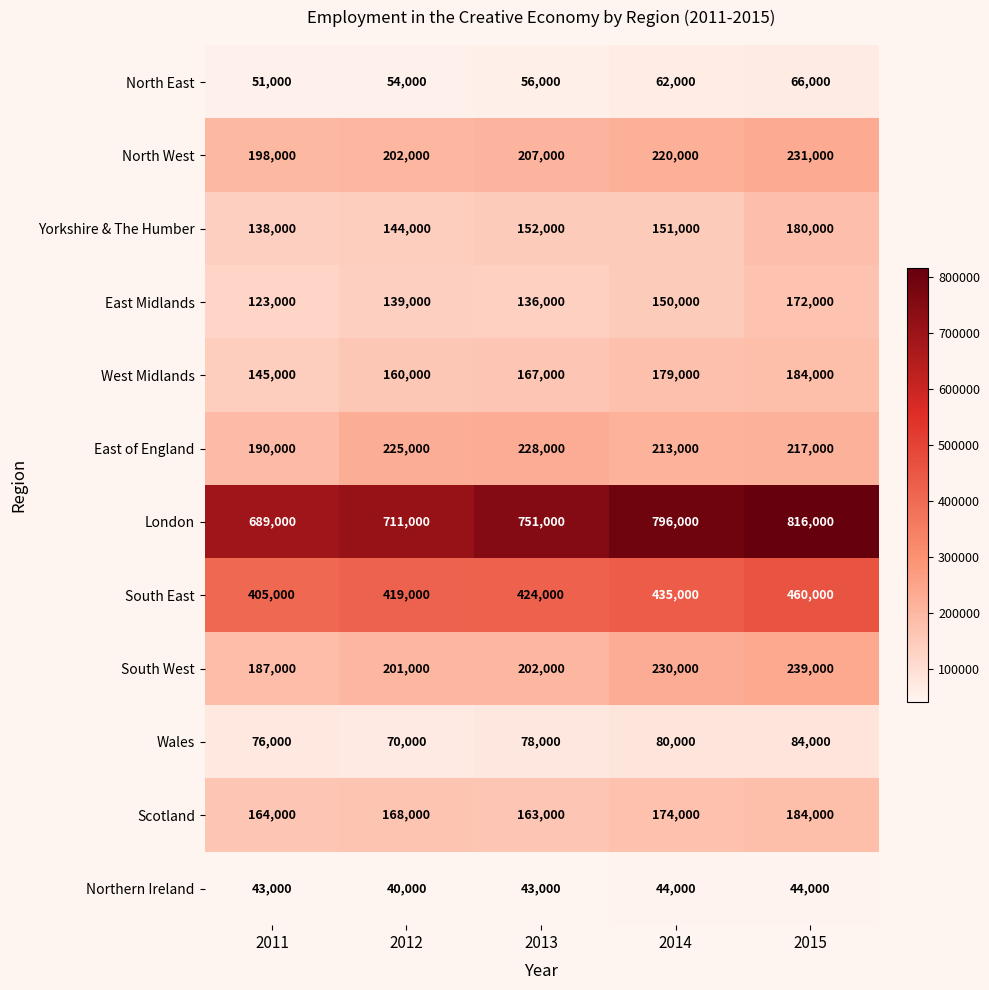

At 2013, list the series in order from largest to smallest.

London, South East, East of England, North West, South West, West Midlands, Scotland, Yorkshire & The Humber, East Midlands, Wales, North East, Northern Ireland